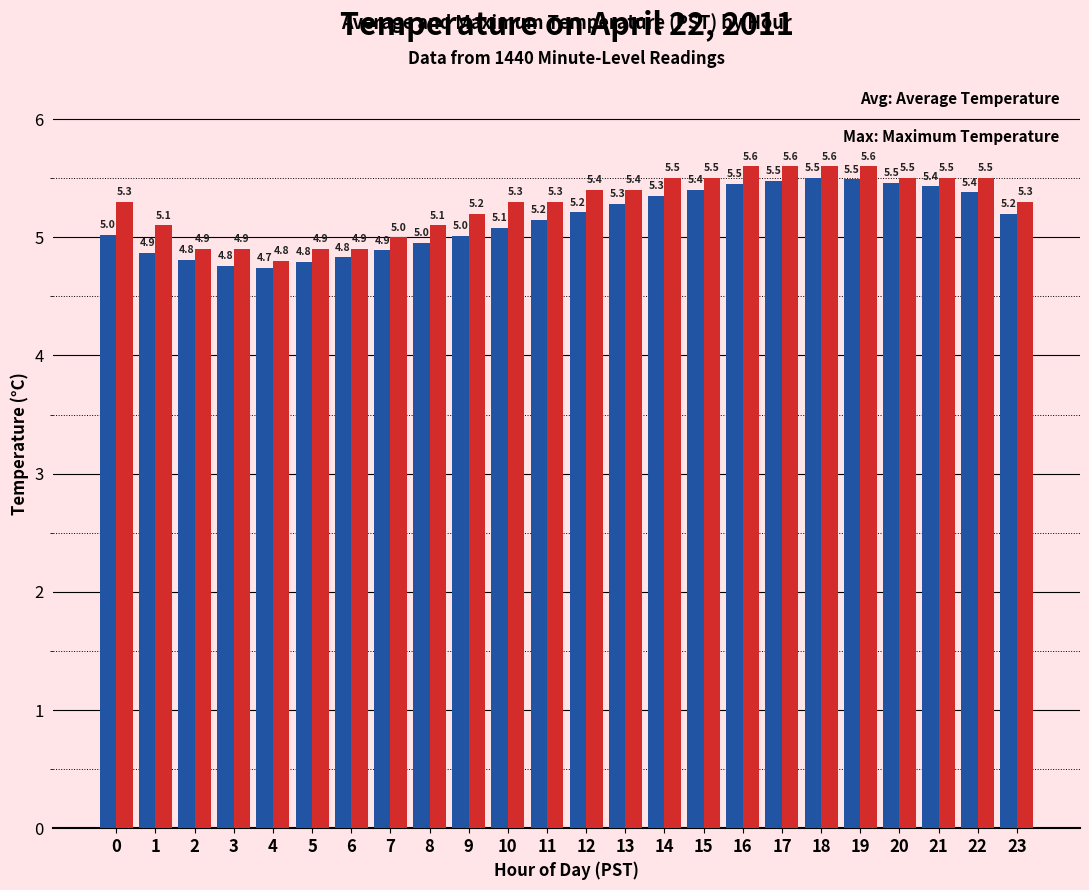

How many bars are there in each group?

2